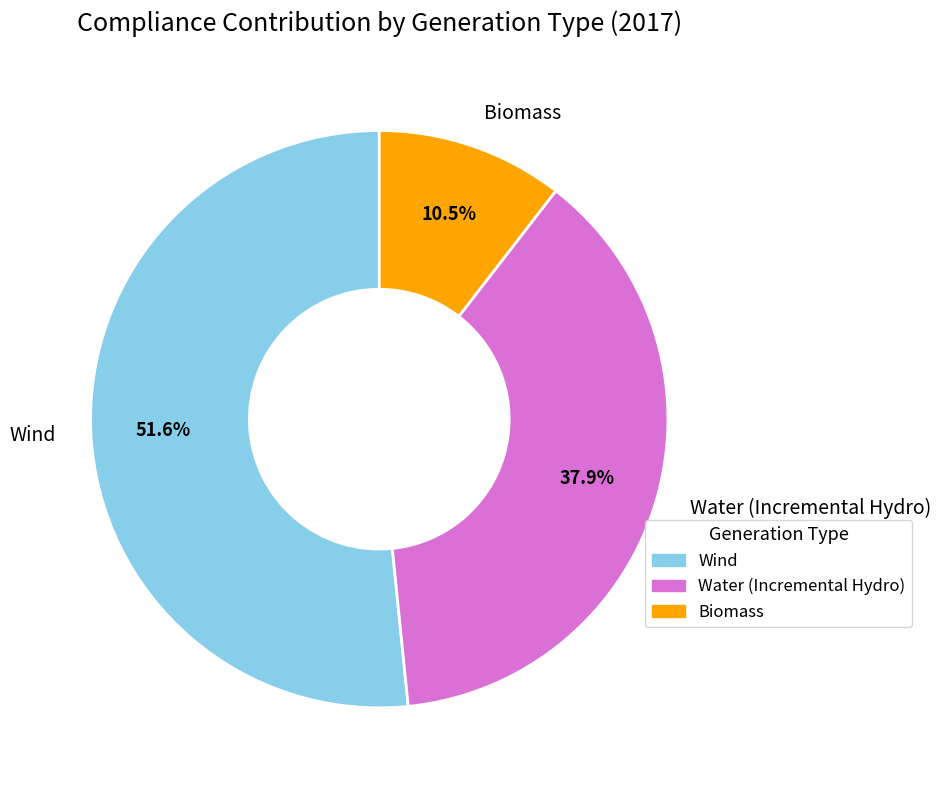

Is the sum of Biomass and Water (Incremental Hydro) greater than half?

No